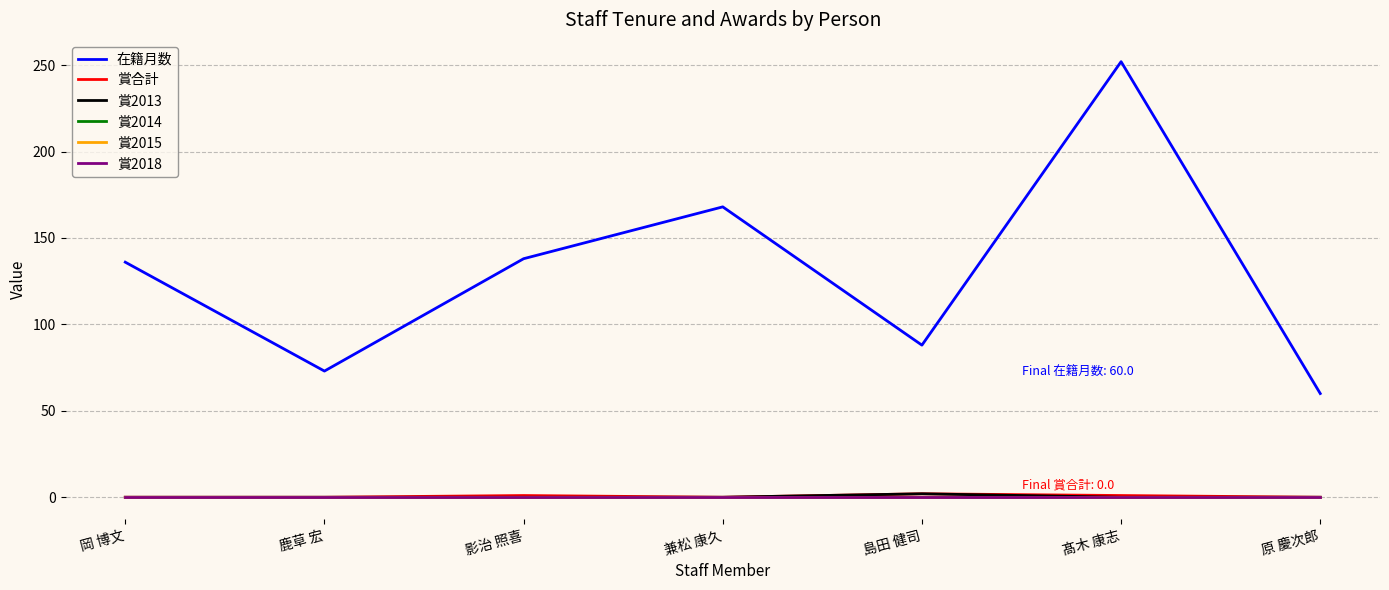

Does the chart have visible grid lines?

Yes